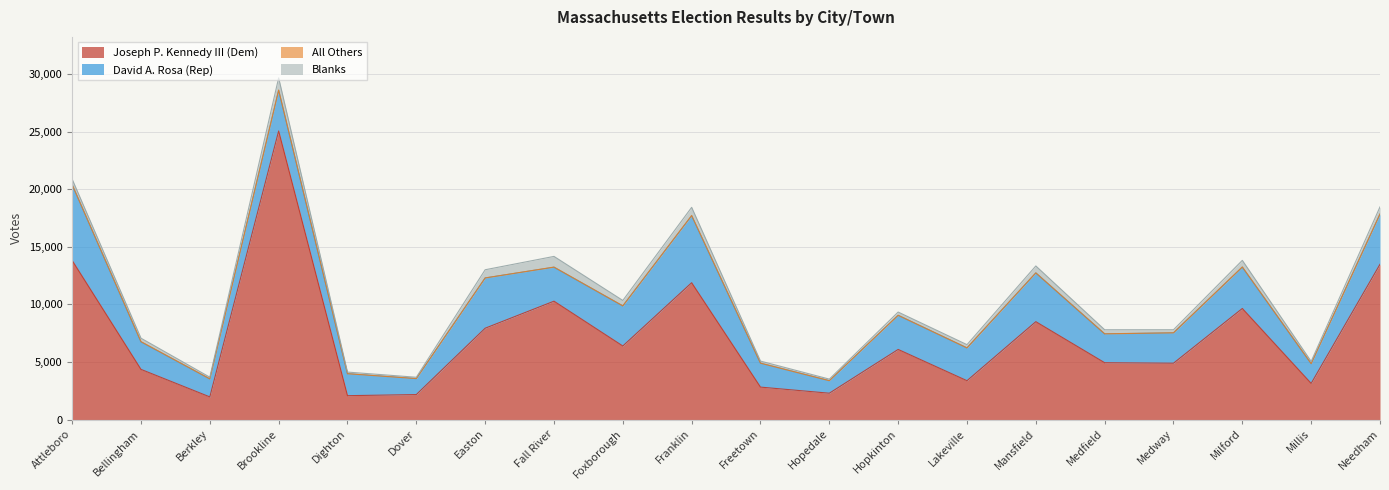

At how many categories does at least one series exceed 12966?

3